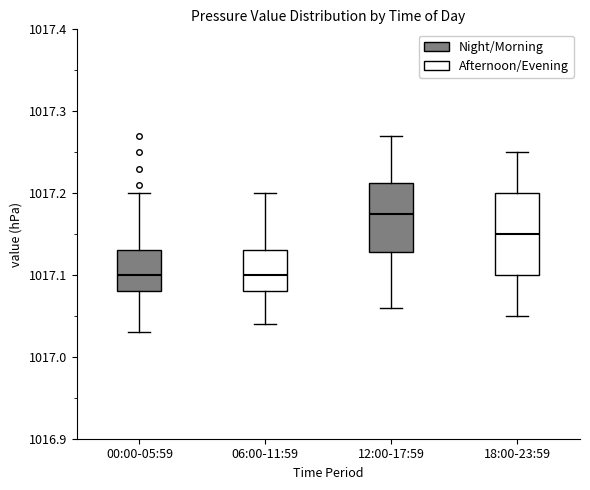

Where is the lower edge of the box for 12:00-17:59 on the y-axis? The values are not printed on the chart, so give them approximately, as read against the axis.

1017.13